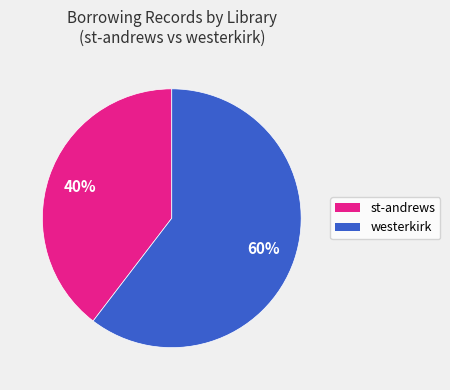

Is it true that st-andrews is 40% of the pie?

True